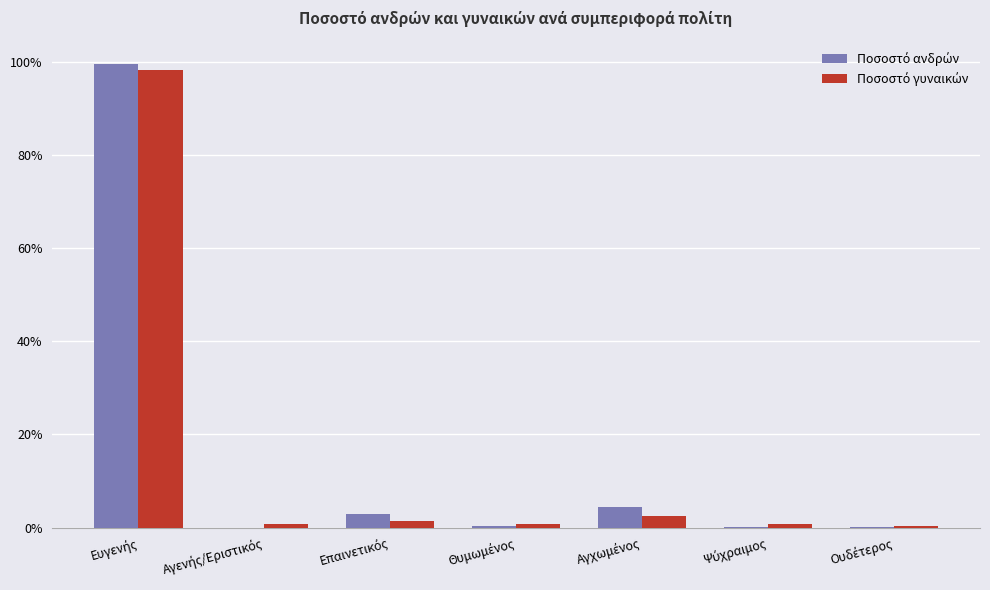

Are the bars grouped side by side (vs. stacked)?

Yes